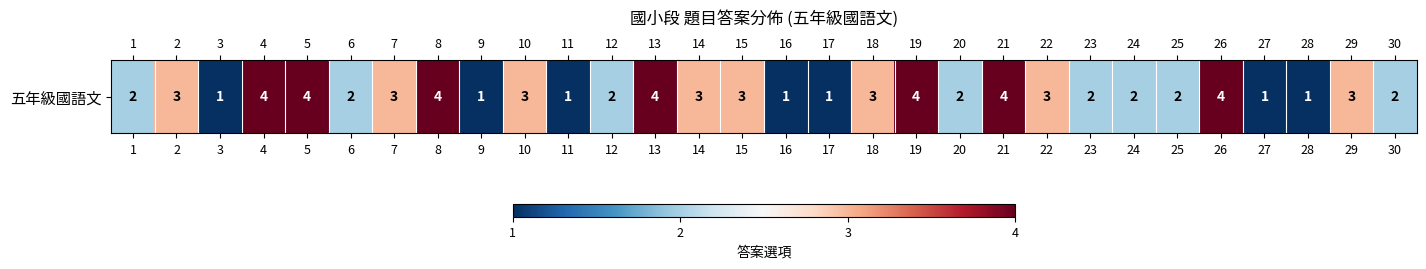

What is the approximate value at 22?

3